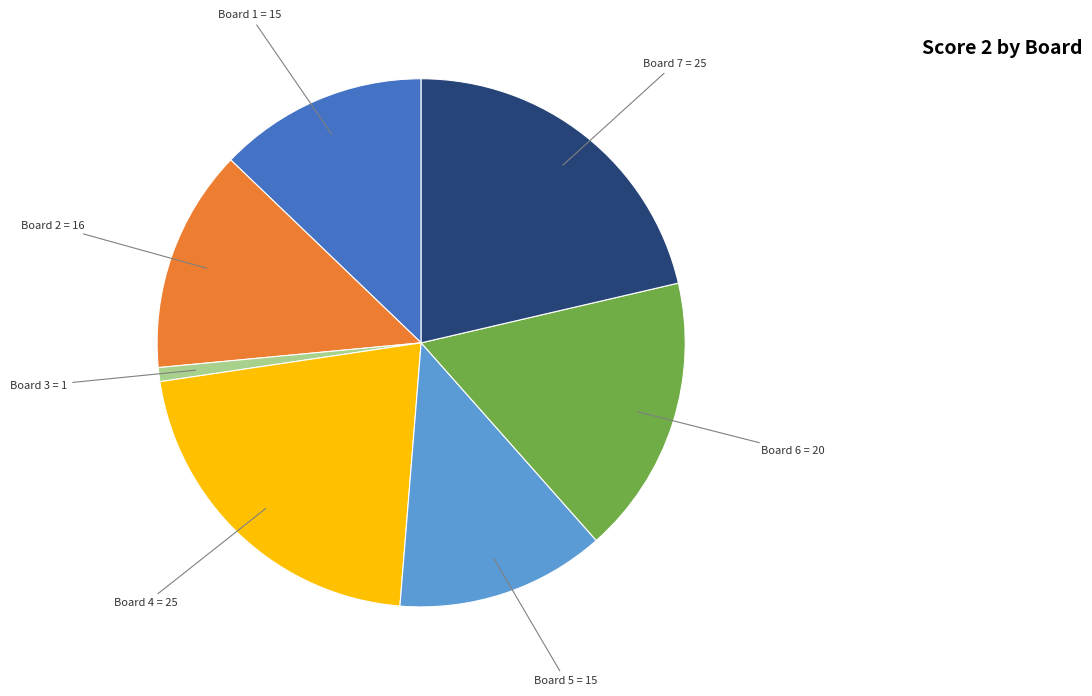

Is there a majority slice in this chart?

No